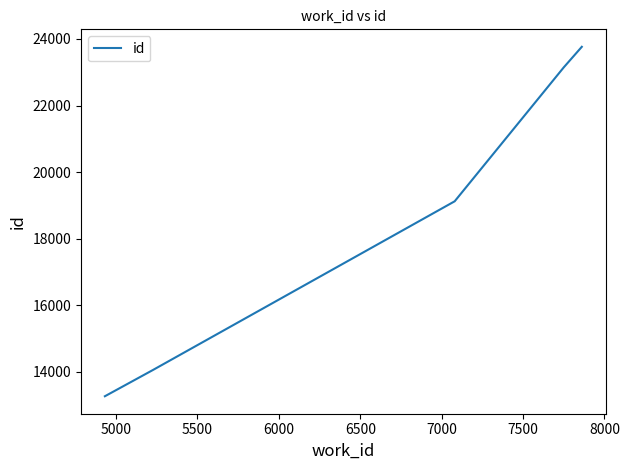

What is the average value?

18672